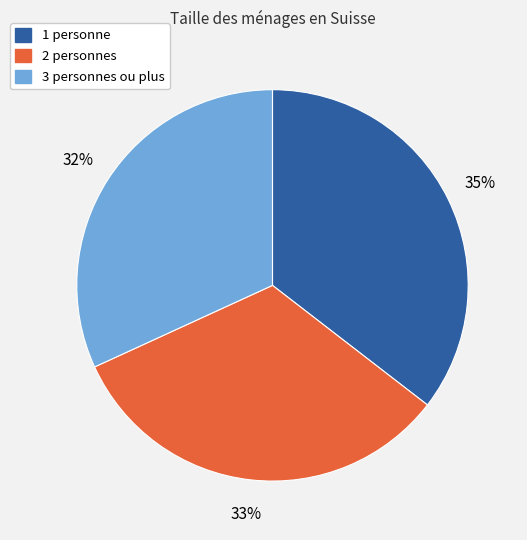

Do 1 personne and 3 personnes ou plus together represent more than half of the pie?

Yes